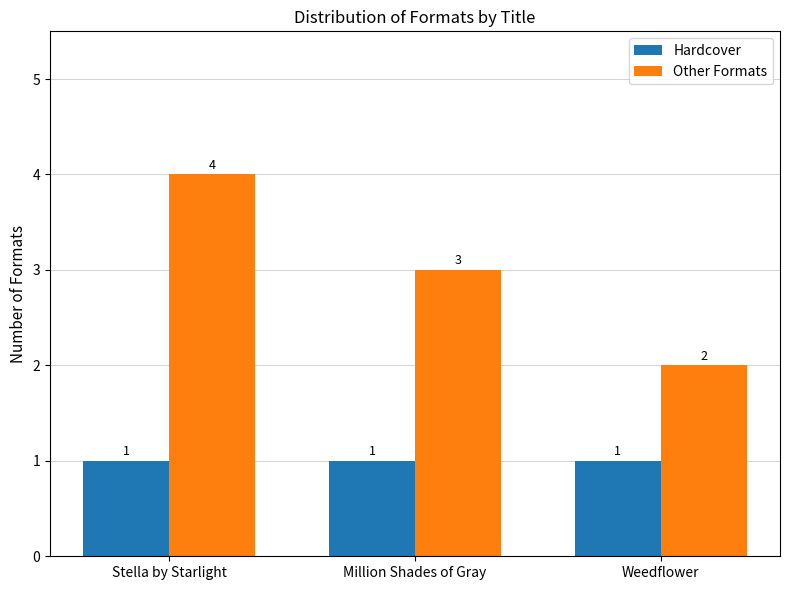

How many Other Formats values are between 2 and 4?

3